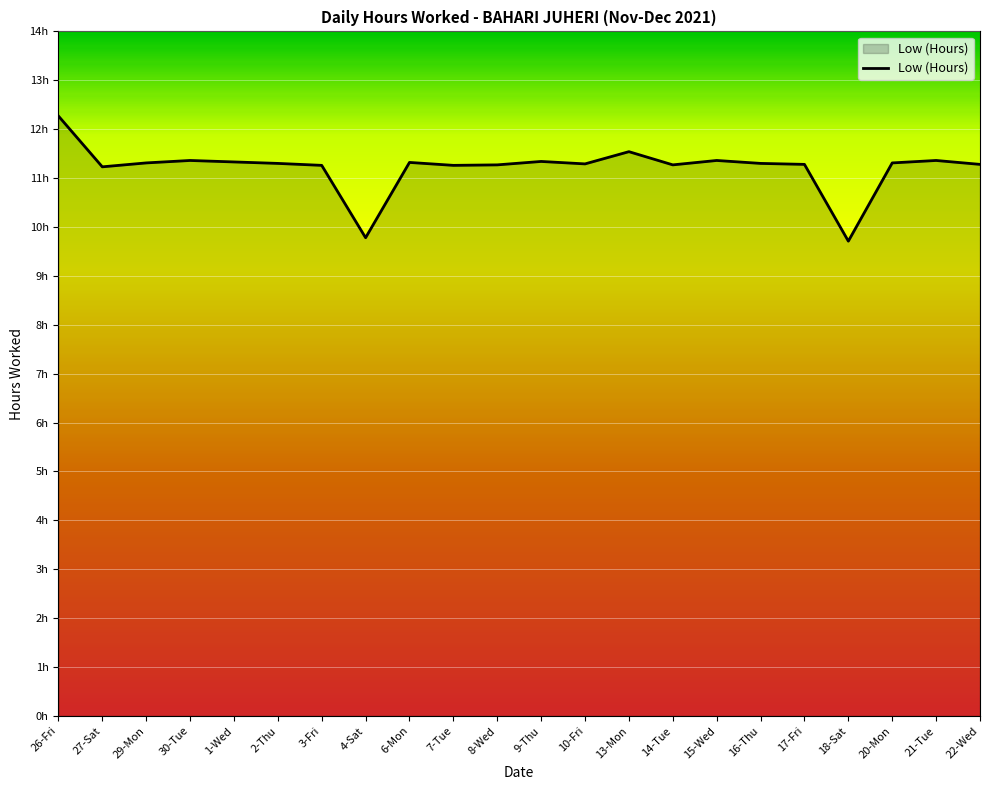

Approximately how many times larger is the value at 8-Wed compared to 3-Fri?

1.0